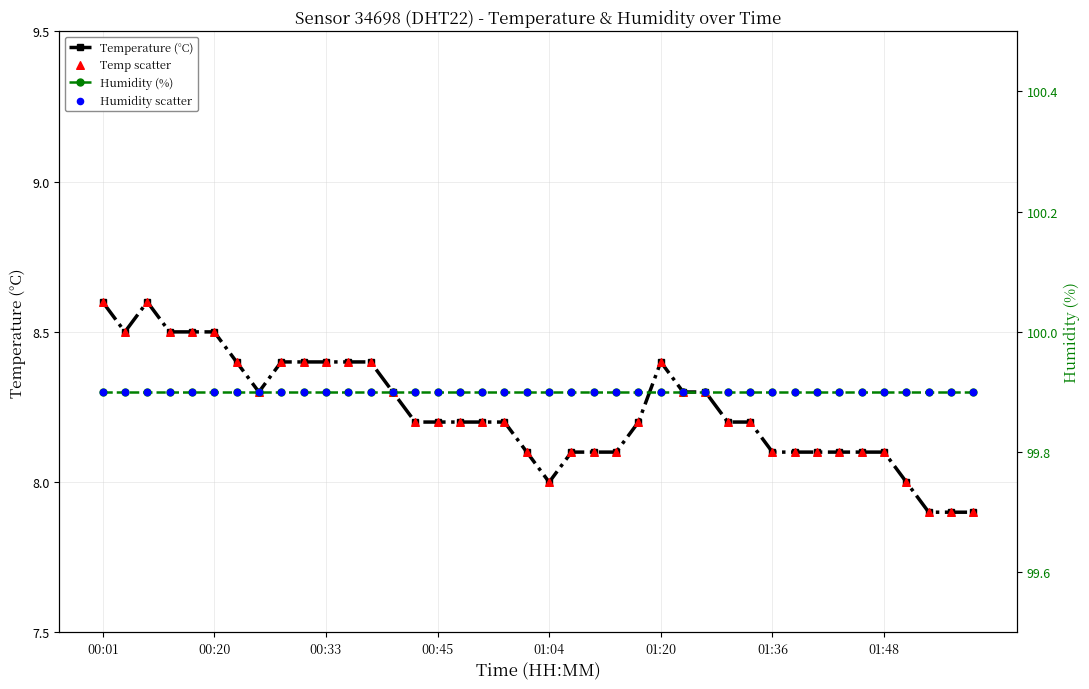

What are all the series names shown in the legend?

Temperature (°C), Temp scatter, Humidity (%), Humidity scatter